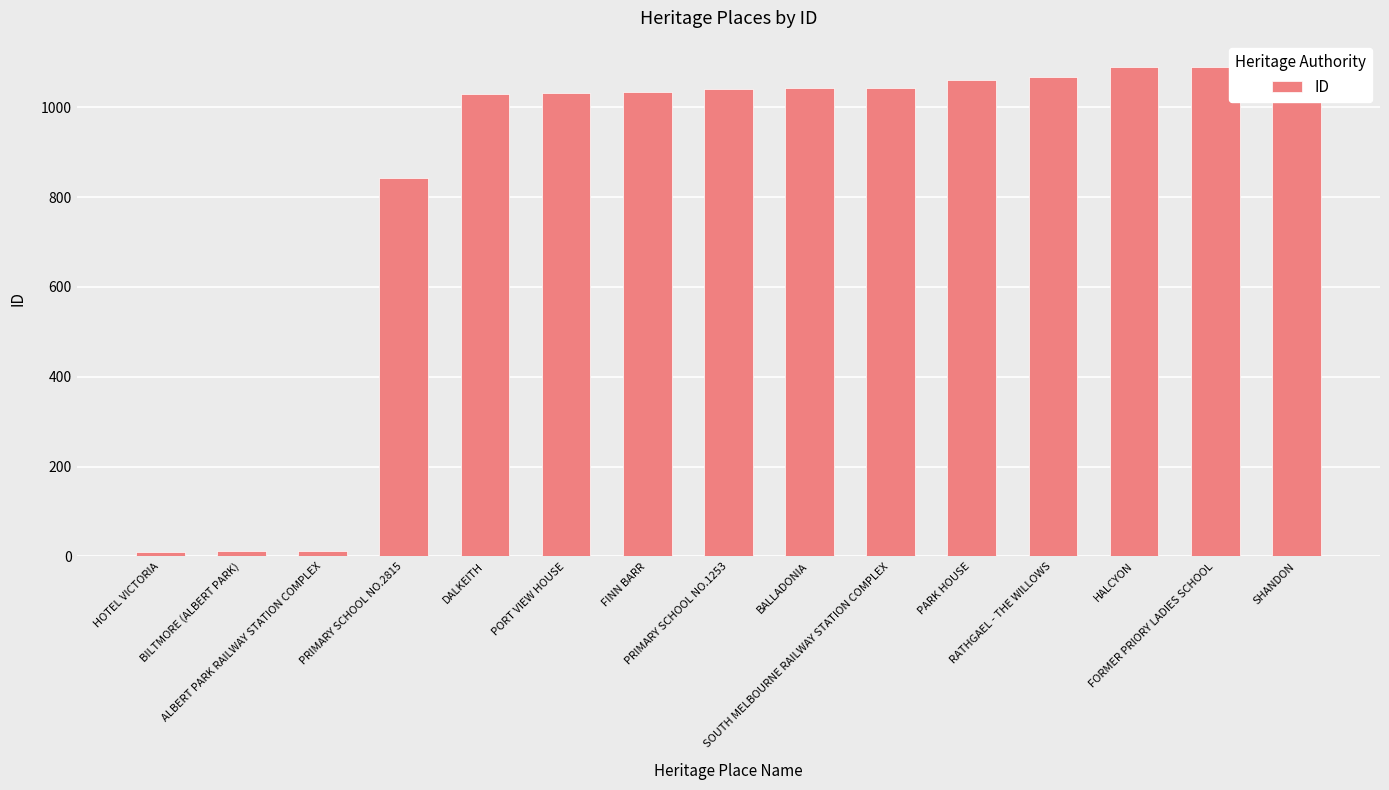

What is the value of the 5th bar from the left?

1031